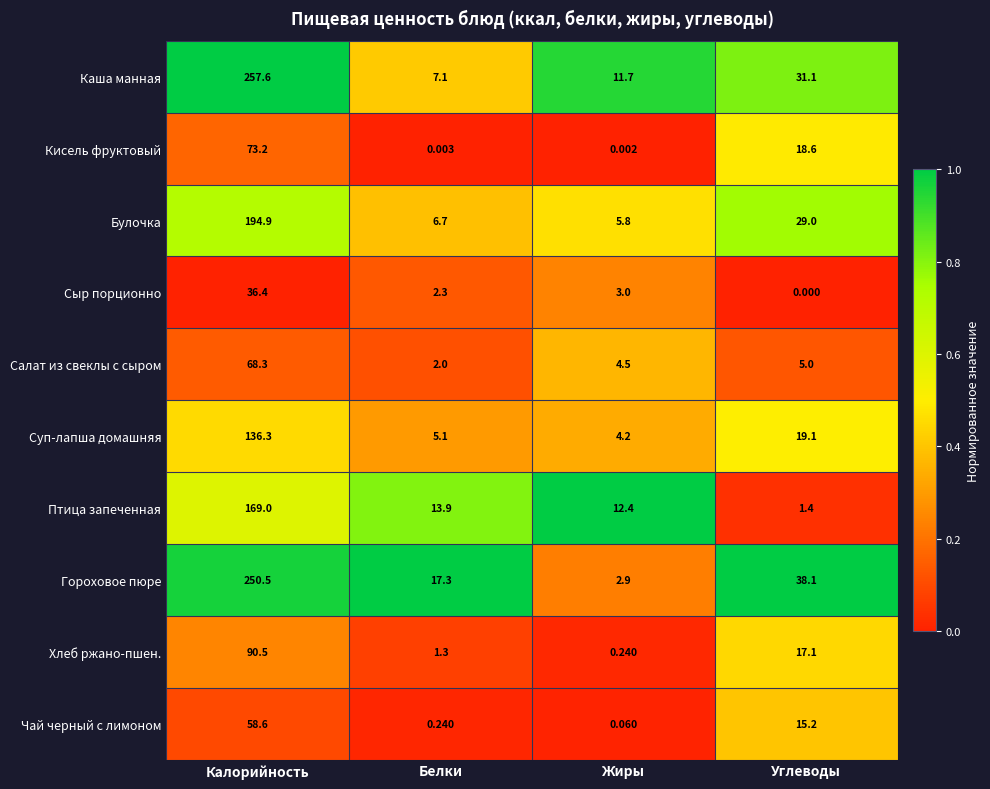

At which label does Птица запеченная first exceed 13?

Калорийность